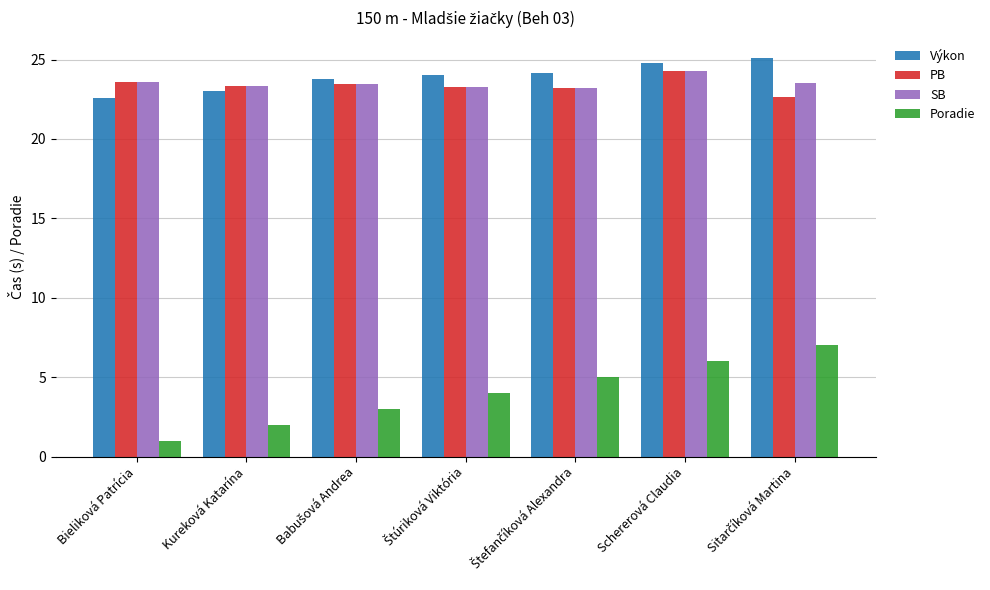

What is the difference between the PB values at Bieliková Patrícia and Schererová Claudia?

0.7